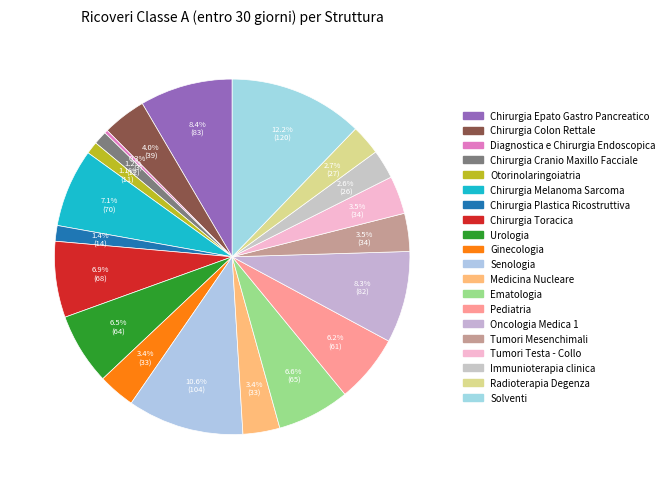

How many slices are in this pie chart?

20